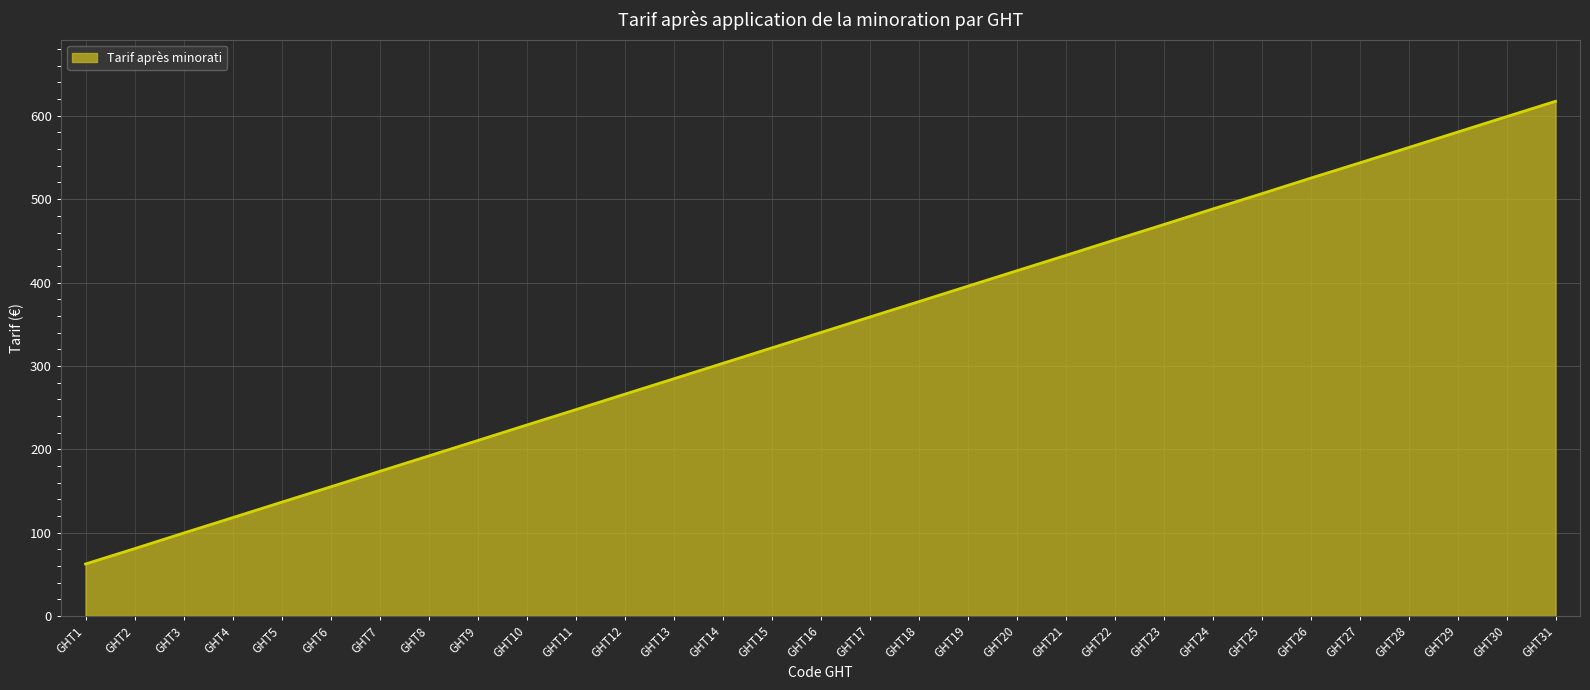

What is the average value?

339.9